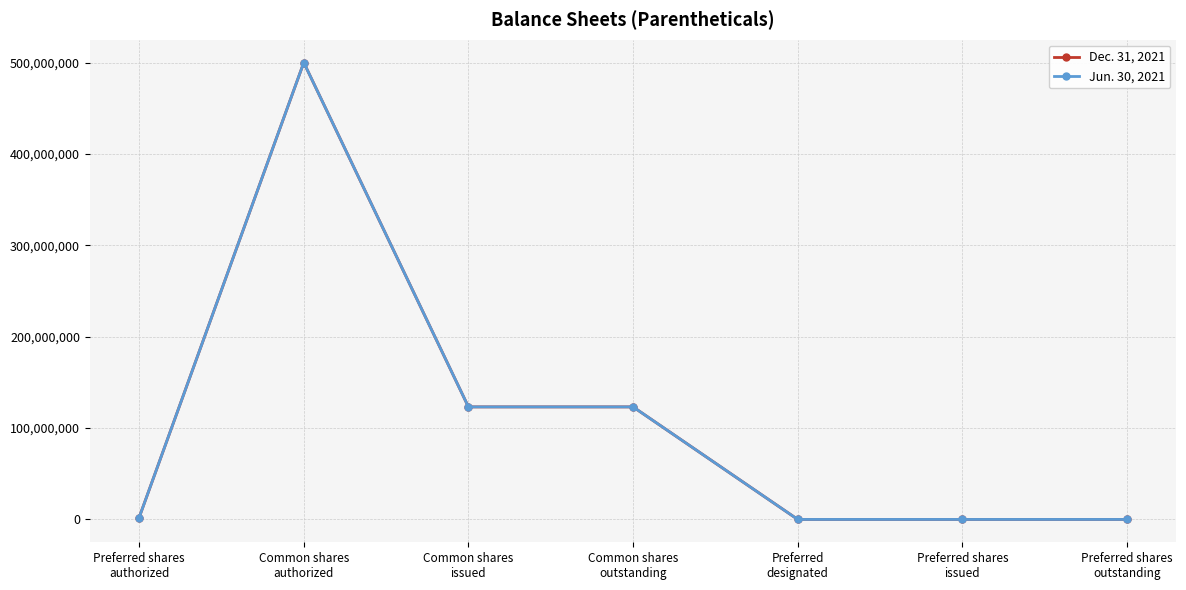

What position from the right is Common shares
issued?

5